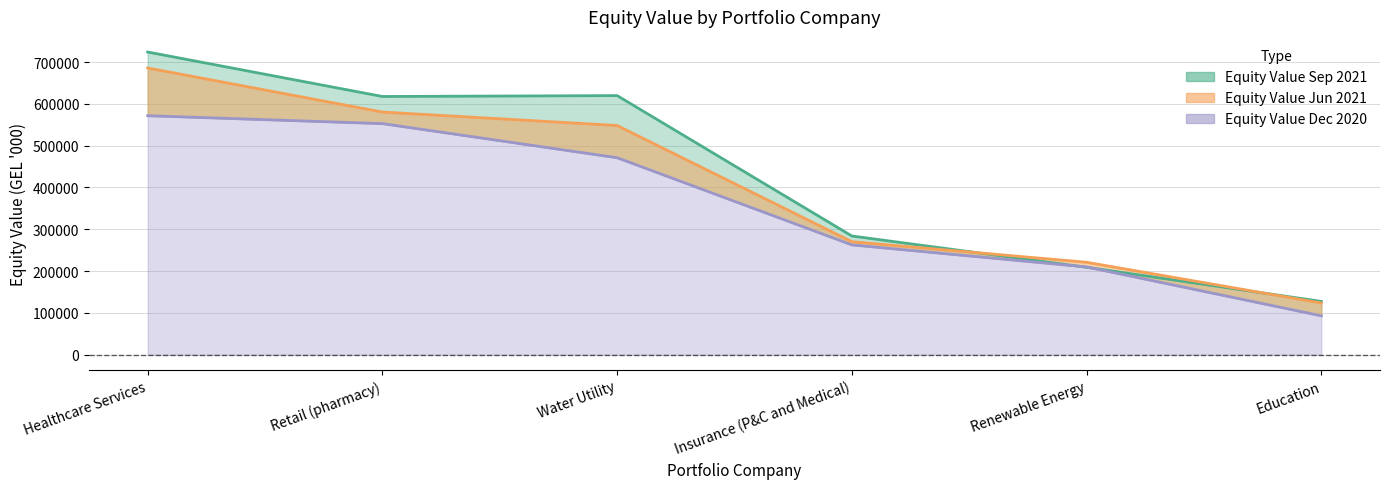

List the series in order of their overall mean, highest first.

Equity Value Sep 2021, Equity Value Jun 2021, Equity Value Dec 2020